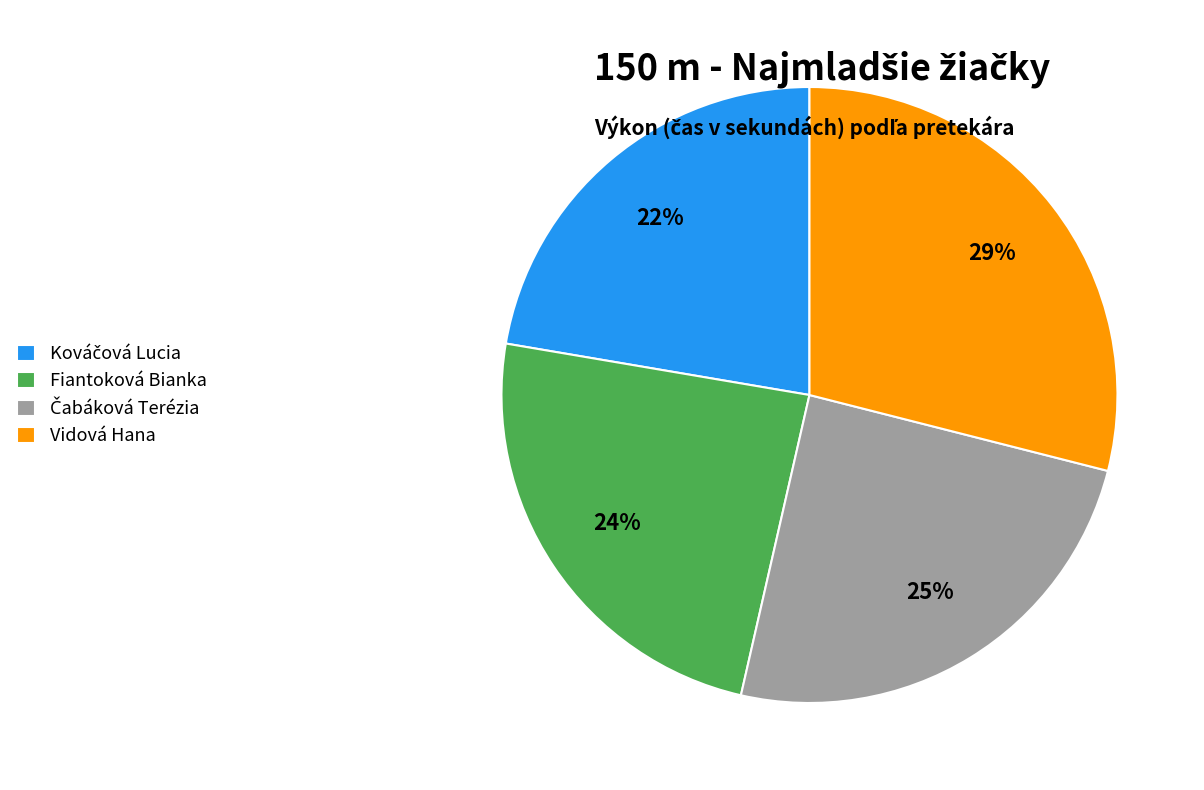

What percentage is the Vidová Hana slice, to the nearest percent?

29%